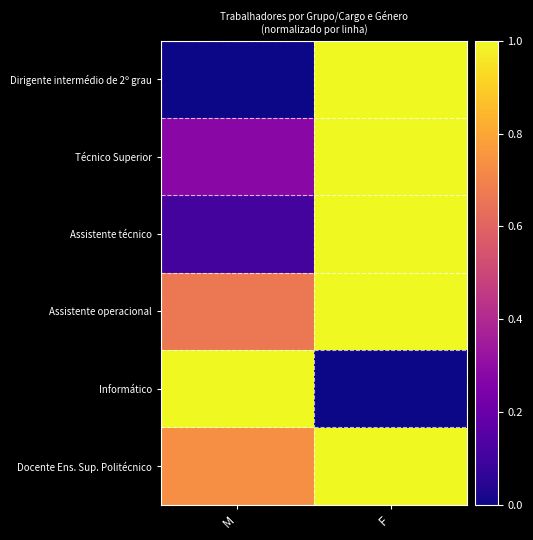

Reading left to right, list all the values displayed in this chart.

Dirigente intermédio de 2º grau: M=0.0	F=1.0
Técnico Superior: M=0.3	F=1.0
Assistente técnico: M=0.1	F=1.0
Assistente operacional: M=0.7	F=1.0
Informático: M=1.0	F=0.0
Docente Ens. Sup. Politécnico: M=0.7	F=1.0